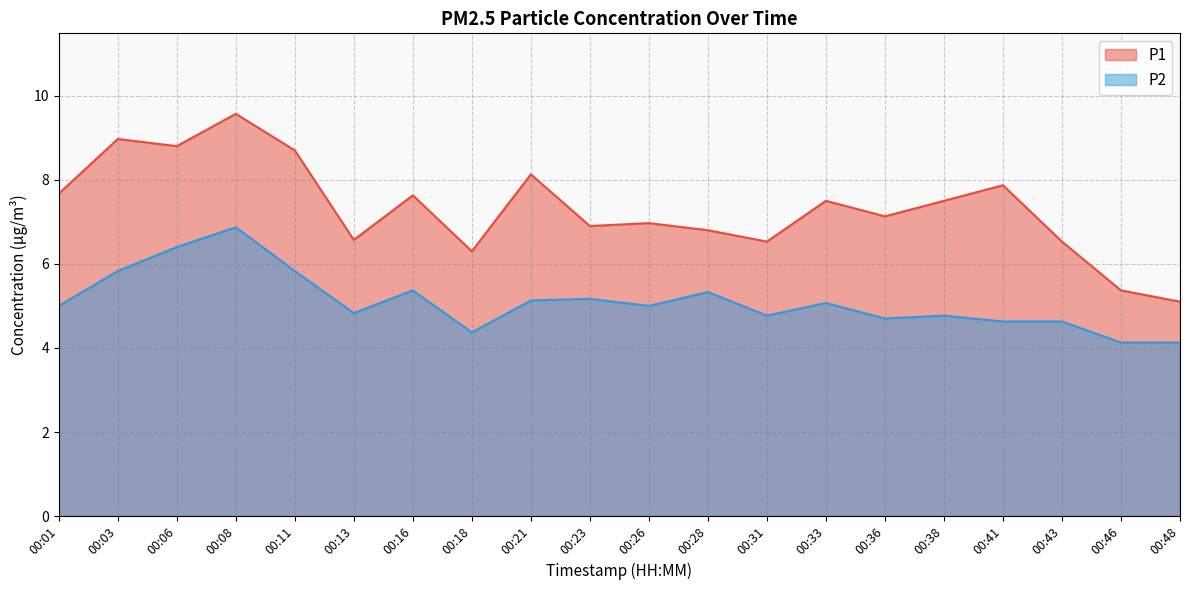

What is the difference between the P1 values at 00:03 and 00:48?

3.9